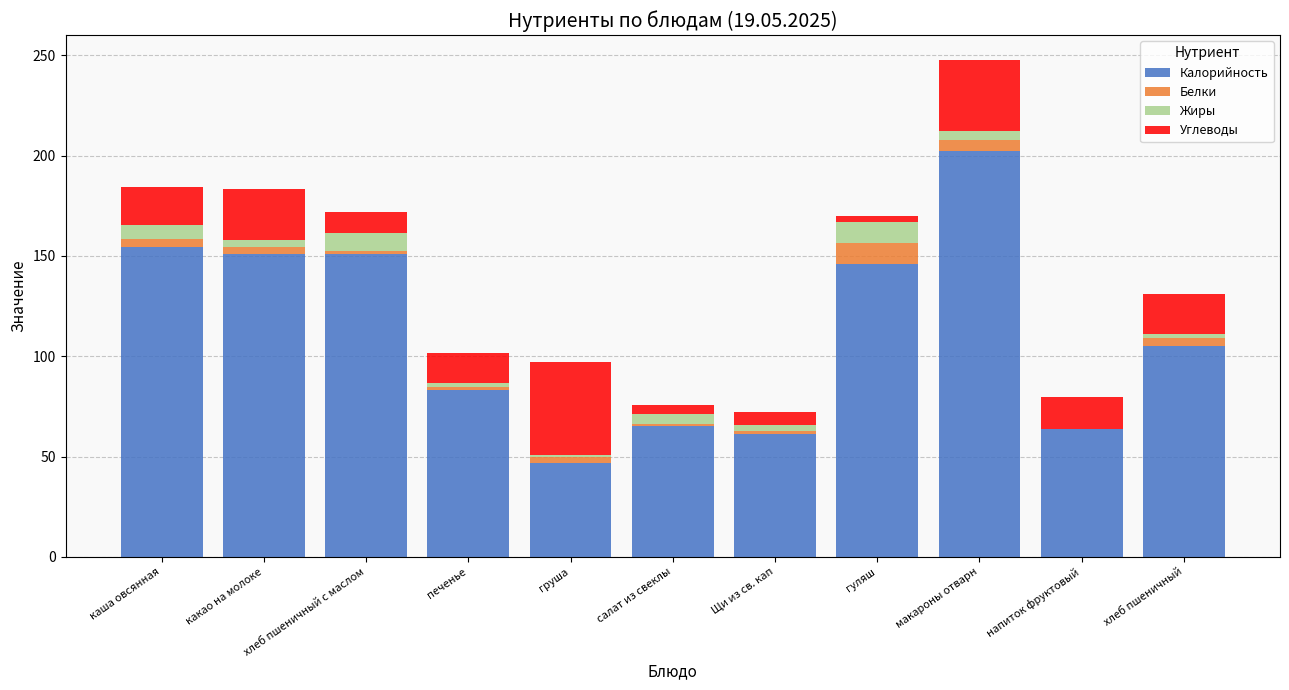

What is the sum of all Калорийность values?

1230.4